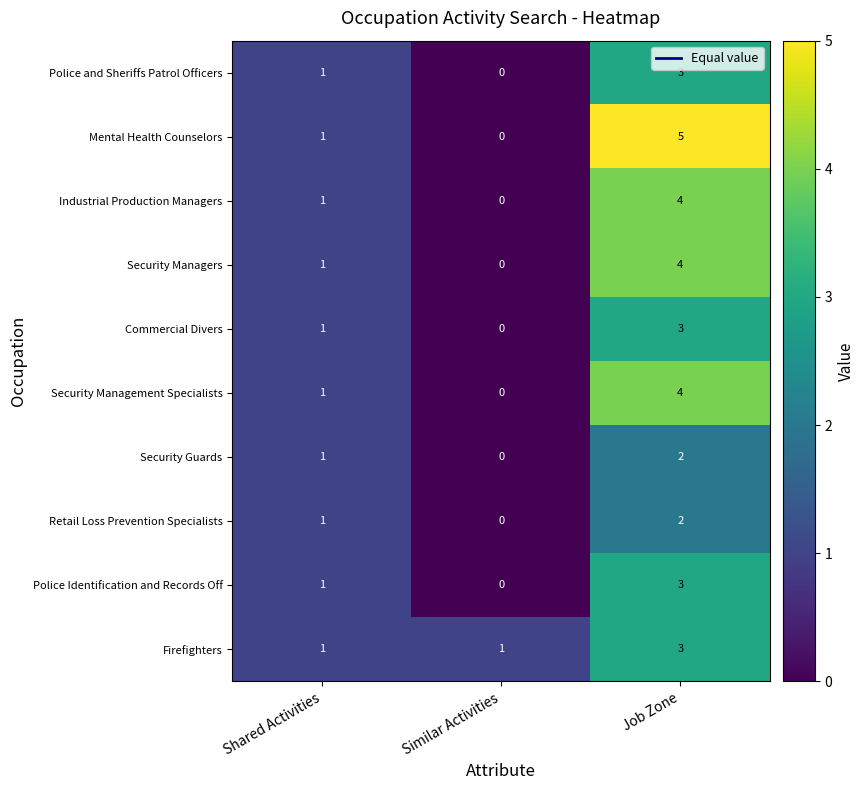

True or false: Retail Loss Prevention Specialists has a value of 1 at Shared Activities.

True